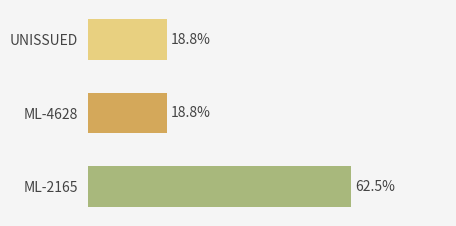

Does the chart contain any negative values?

No